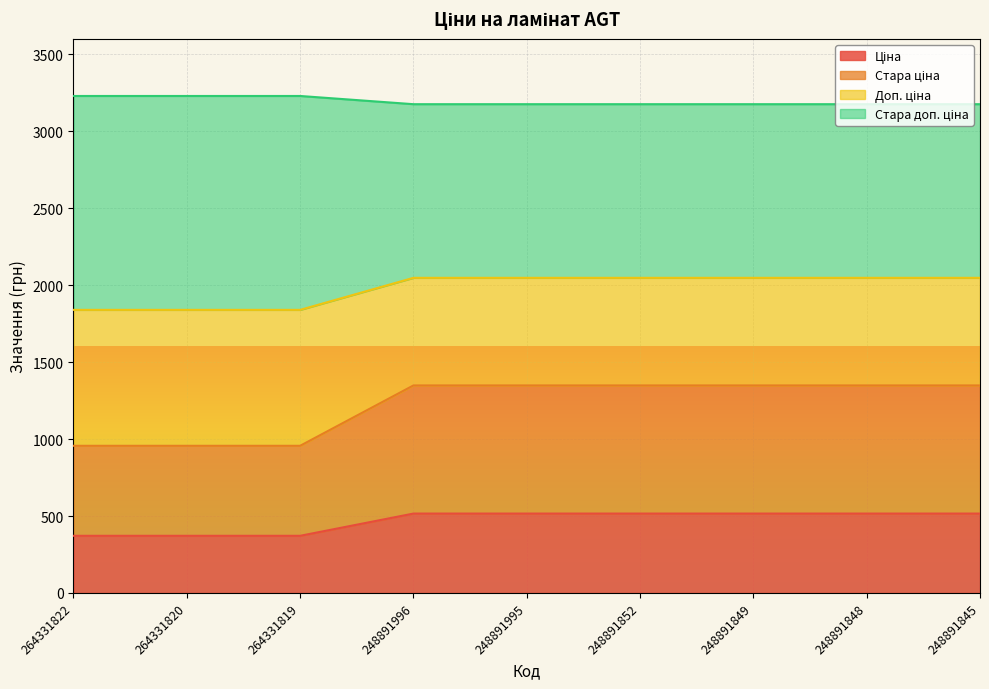

What is the total value across all series at 248891848?

3175.2